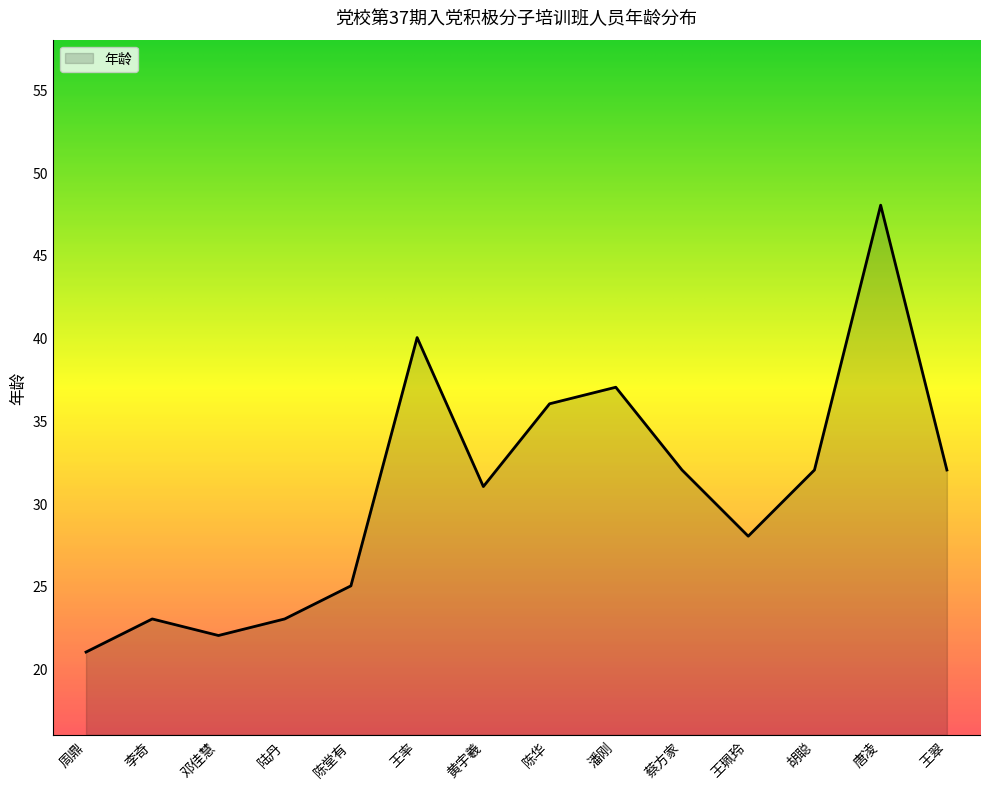

Reading right to left, list all the values displayed in this chart.

32	48	32	28	32	37	36	31	40	25	23	22	23	21